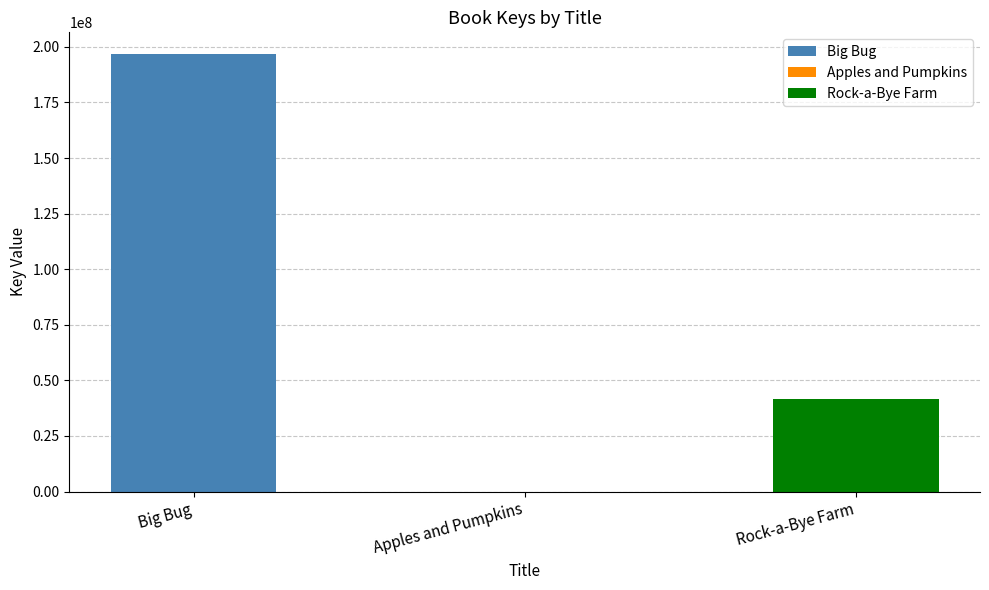

What is the minimum value shown in the chart?

6966